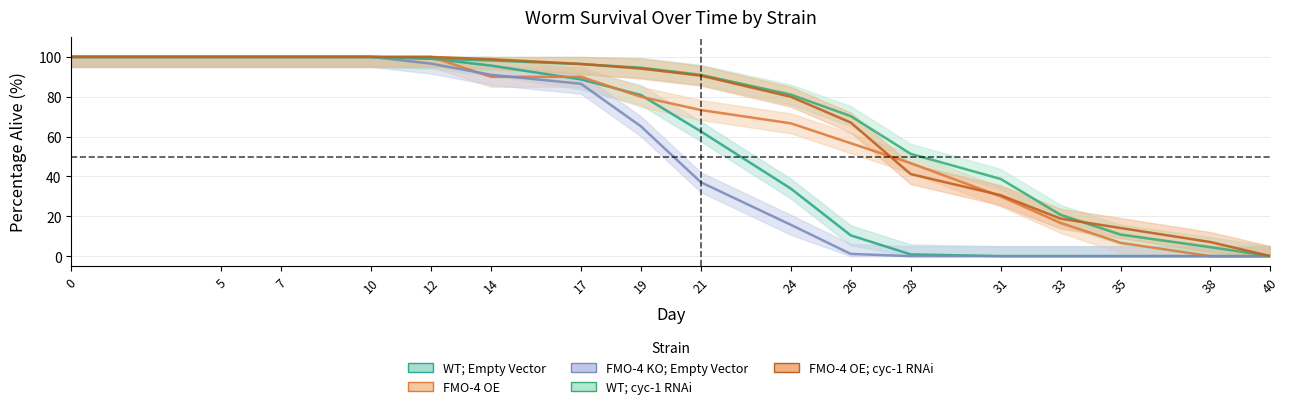

How many data points in WT; cyc-1 RNAi are above 90?

9